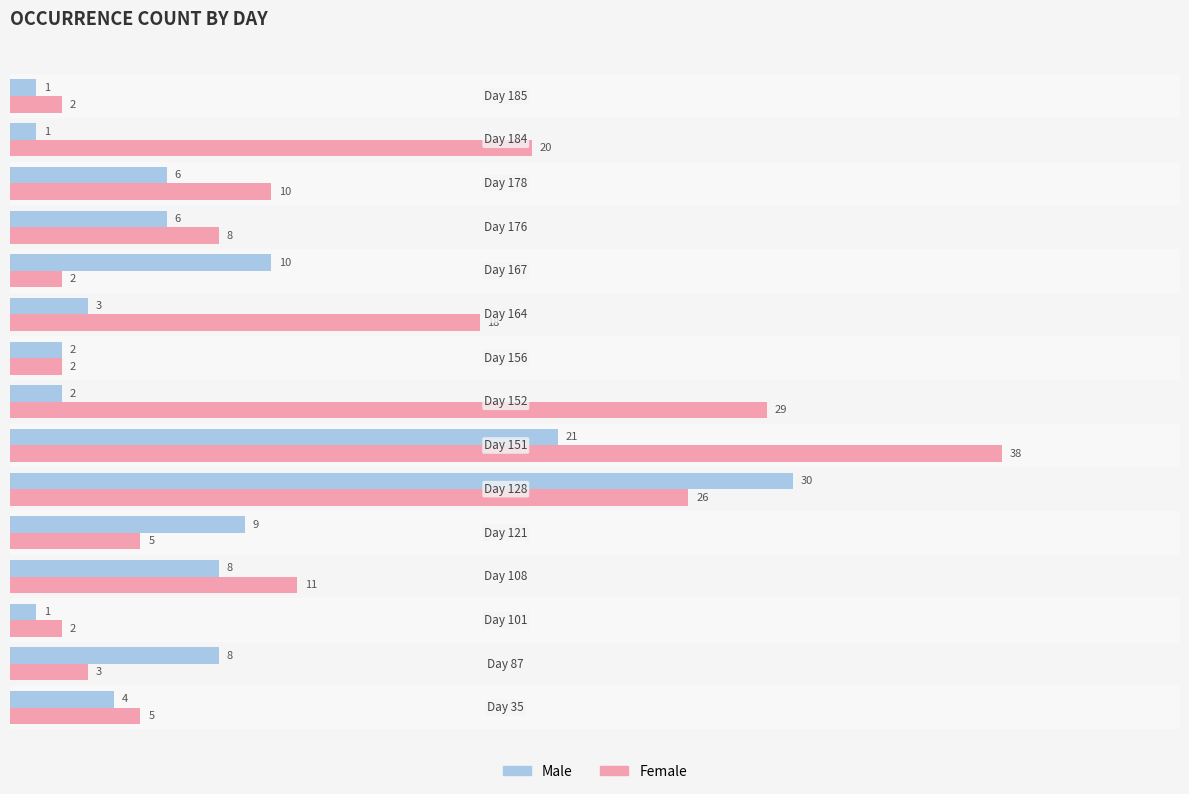

What is the average value of the Male series?

7